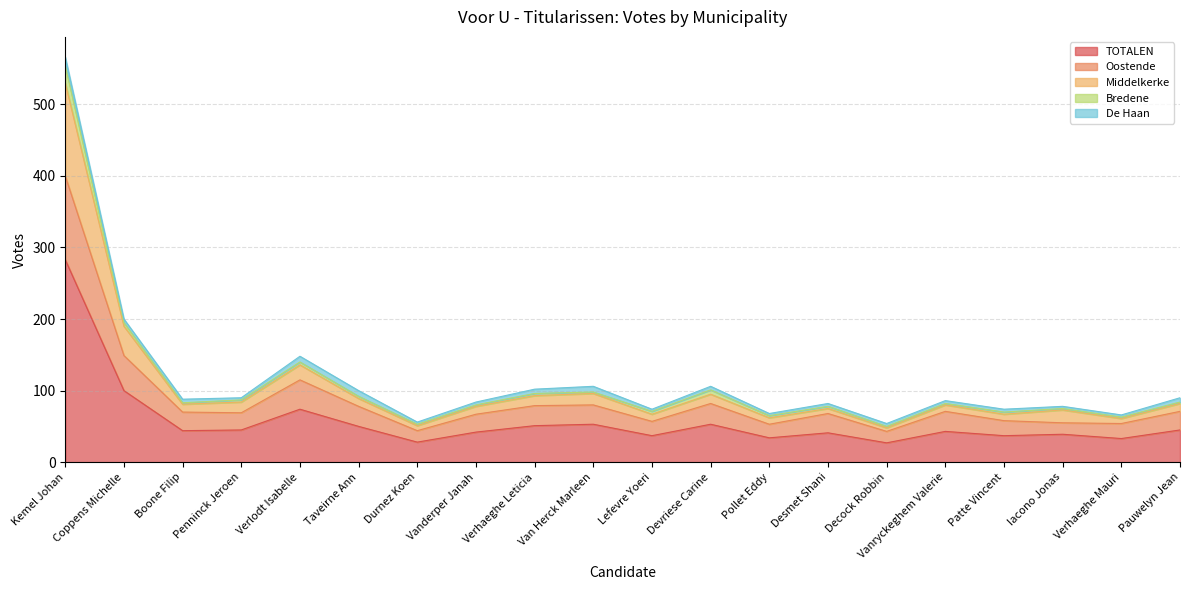

What is the greatest value displayed?

554